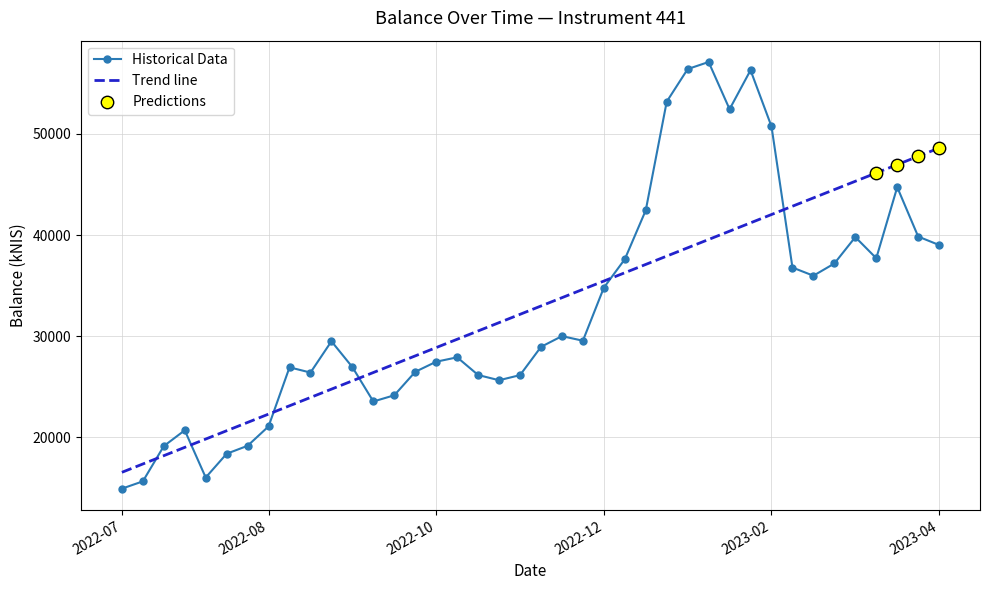

Which series has the widest spread of values?

Historical Data